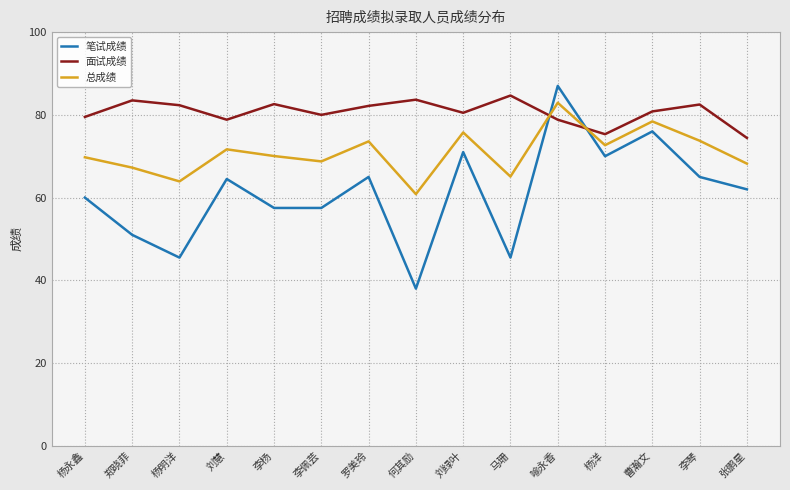

Read the 总成绩 value at 刘绿叶.

75.8